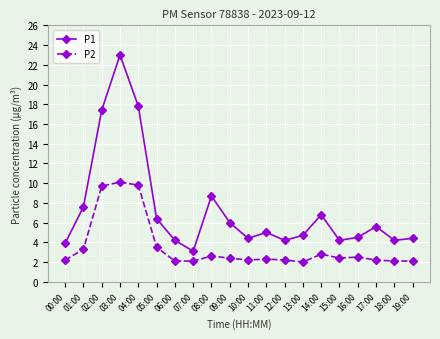

True or false: P1 and P2 intersect in this chart.

False